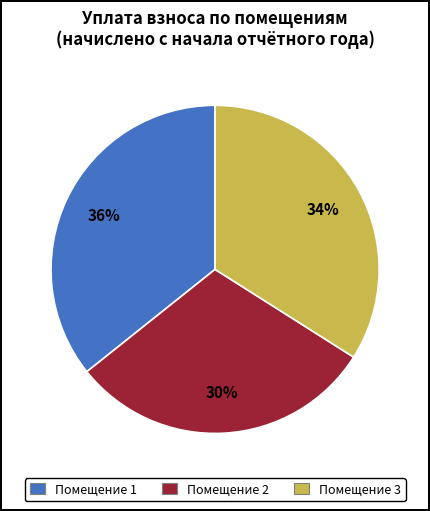

Is there a majority slice in this chart?

No